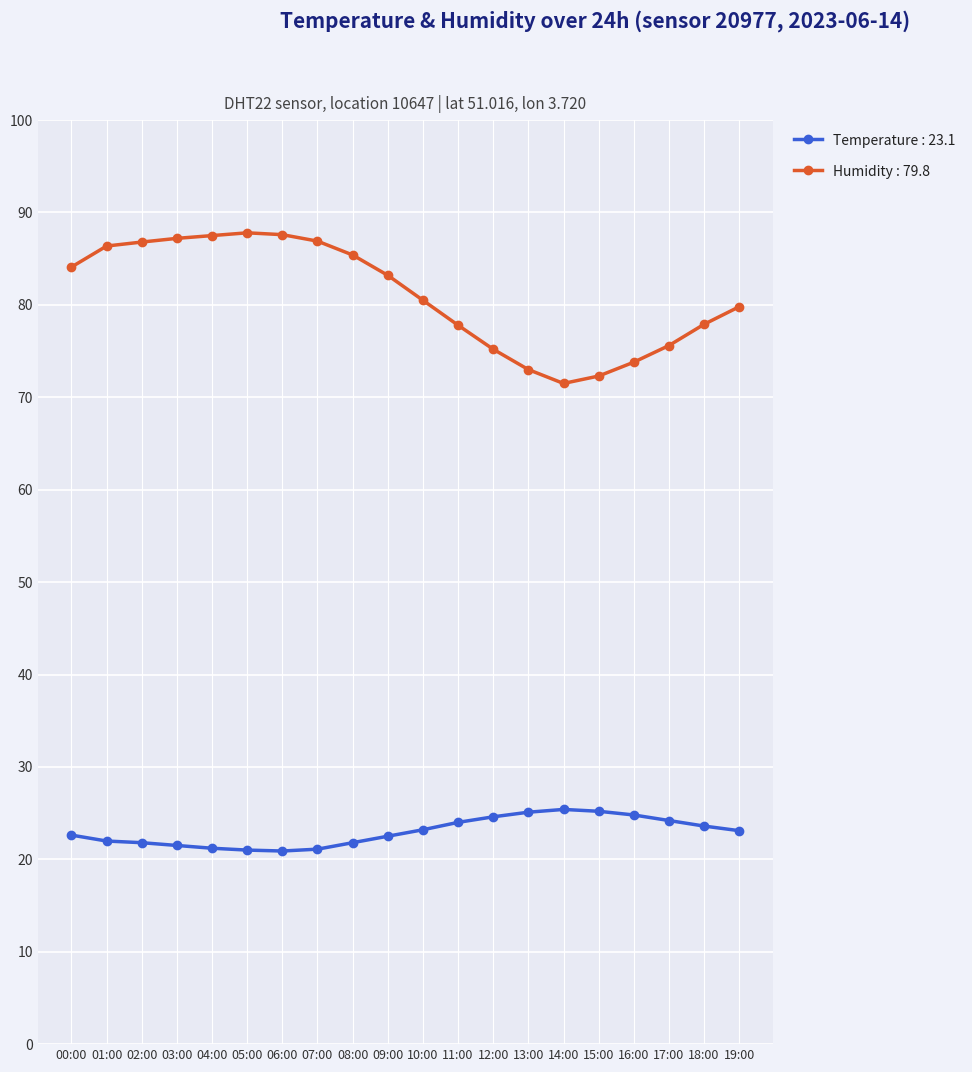

Which series has the largest range (max minus min)?

Humidity : 79.8